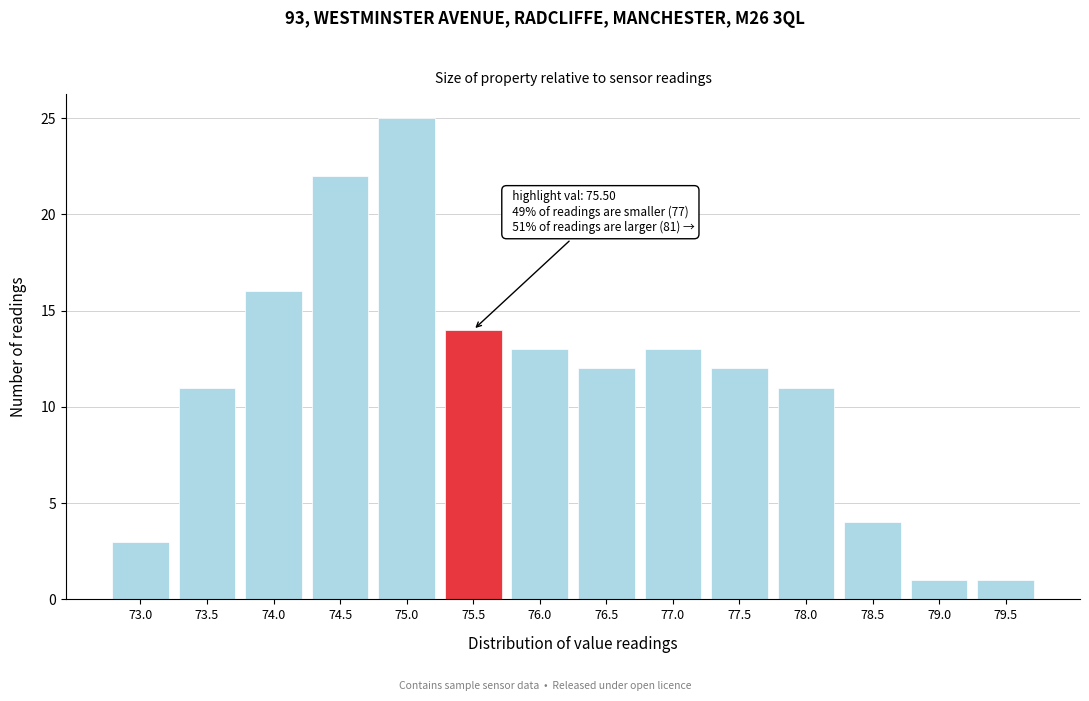

Reading left to right, what are all the values shown in this chart?

3	11	16	22	25	14	13	12	13	12	11	4	1	1